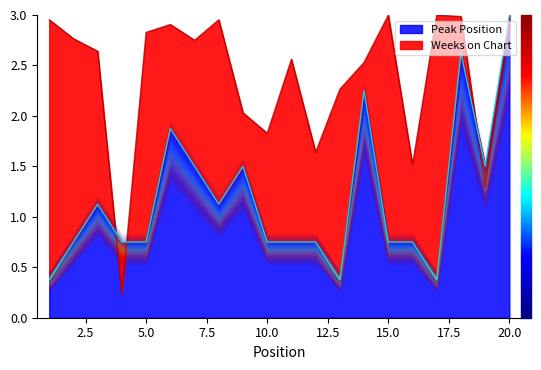

Rank the categories by Weeks on Chart value from highest to lowest.

15, 17, 18, 1, 8, 6, 20, 5, 2, 7, 3, 11, 14, 13, 9, 10, 12, 16, 19, 4